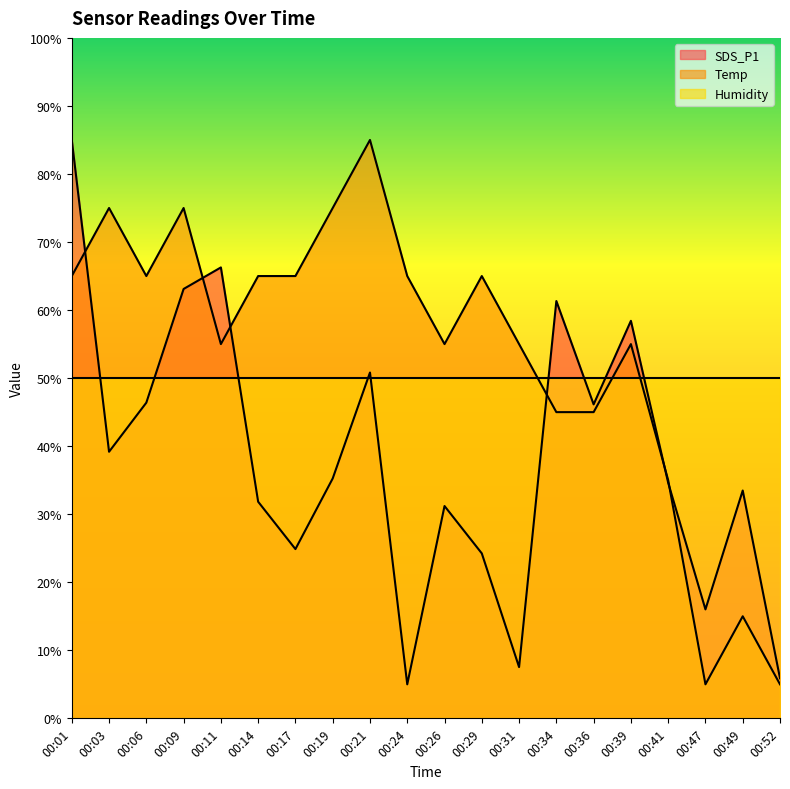

What are all the series names shown in the legend?

SDS_P1, Temp, Humidity